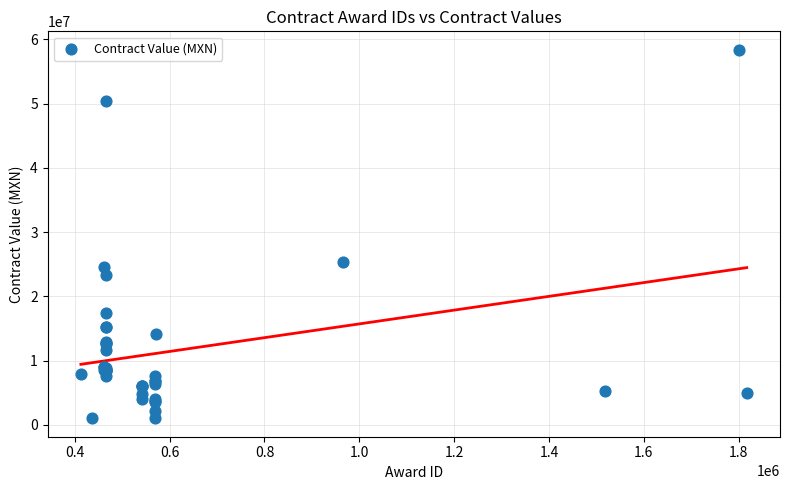

What Y value in the scatter plot is closest to 29701275?

25396646.7